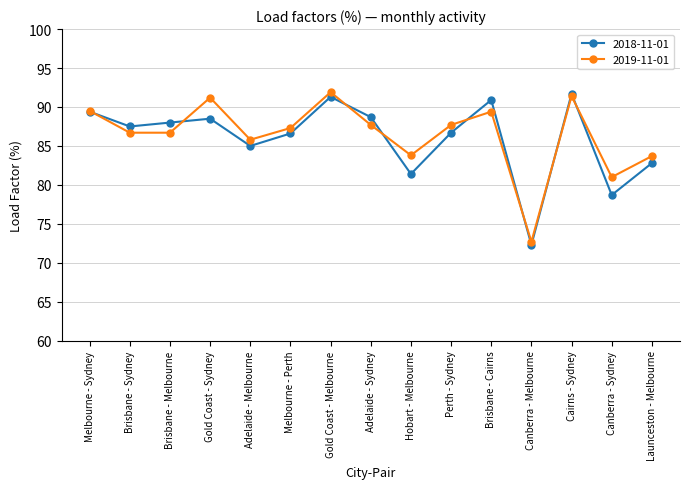

What is the total value across all series at Gold Coast - Sydney?

179.7